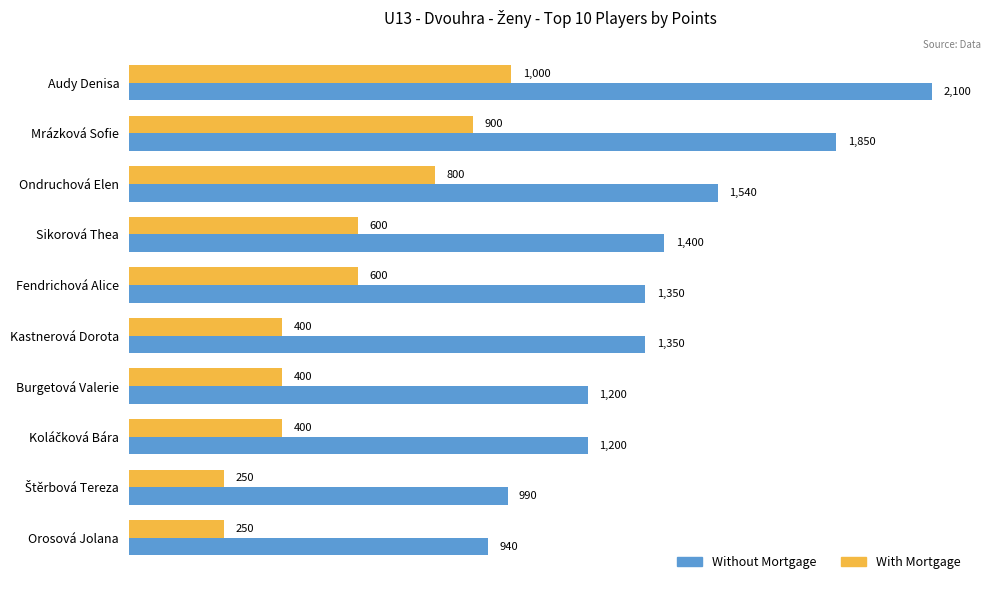

The value of Without Mortgage at Orosová Jolana is 1540. True or false?

False